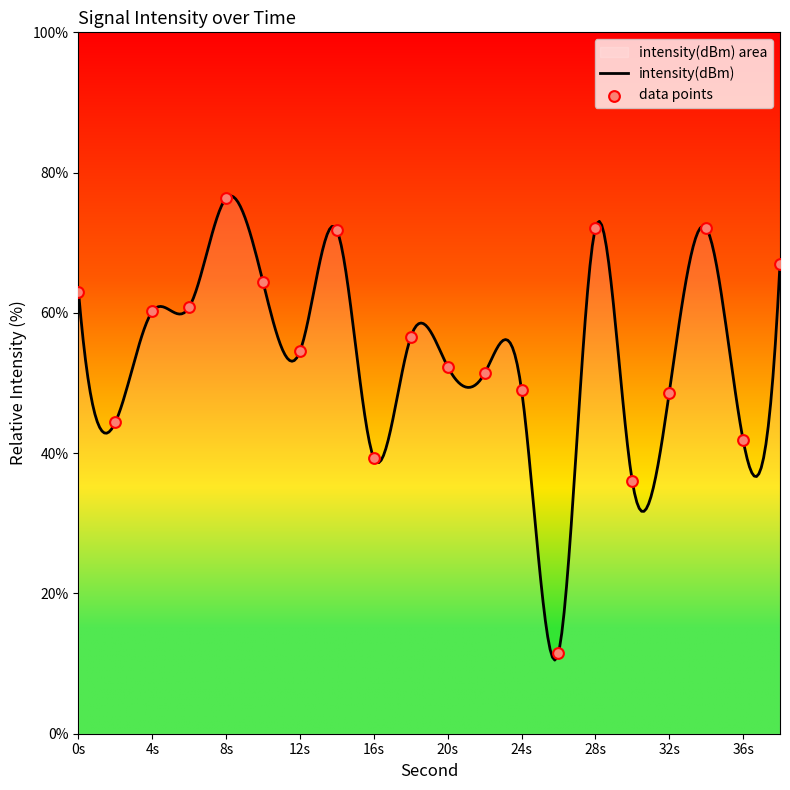

What is the lowest value of the intensity(dBm) series?

10.5